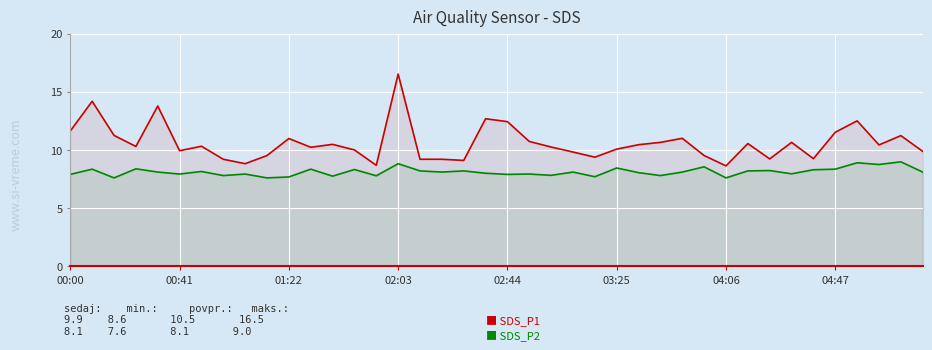

Does the chart display data point markers on the line(s)?

No